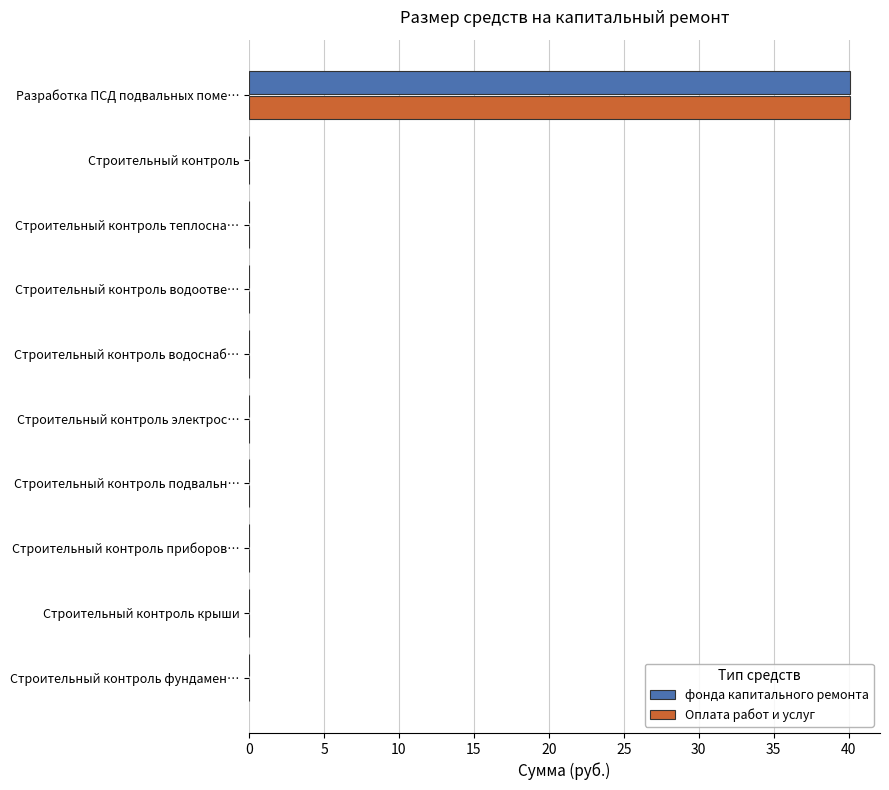

What is the sum of all фонда капитального ремонта values?

40.1